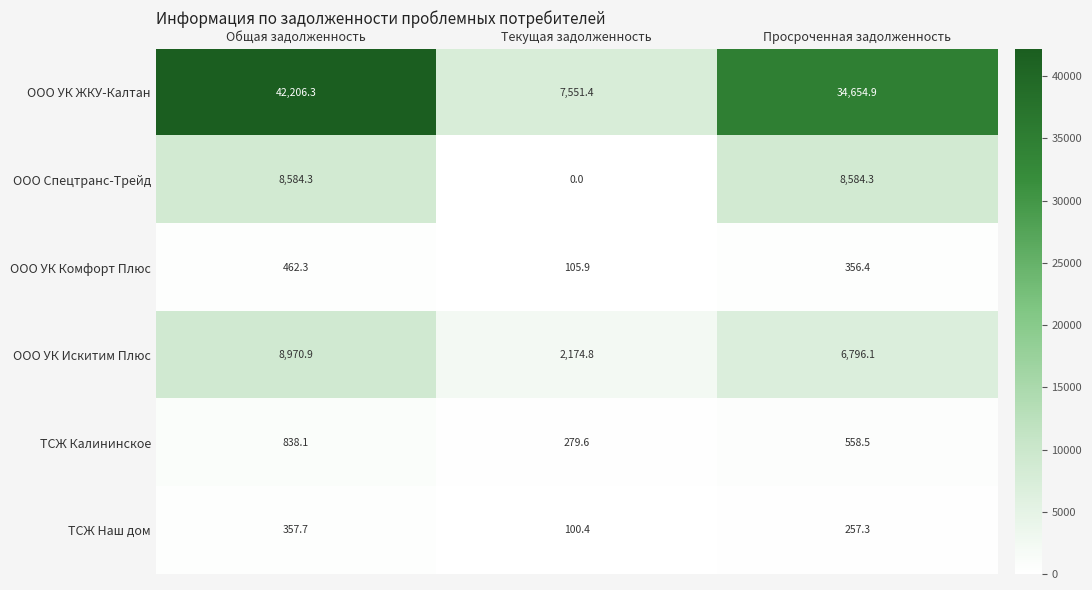

Rank the series at Общая задолженность from highest to lowest value.

ООО УК ЖКУ-Калтан, ООО УК Искитим Плюс, ООО Спецтранс-Трейд, ТСЖ Калининское, ООО УК Комфорт Плюс, ТСЖ Наш дом